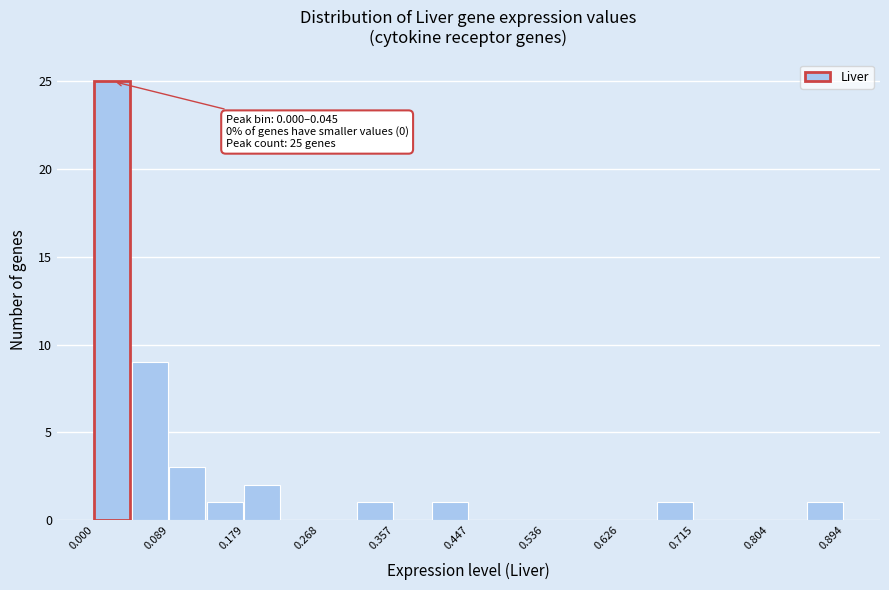

Which range on the x-axis has the tallest bar?

0.00 to 0.04